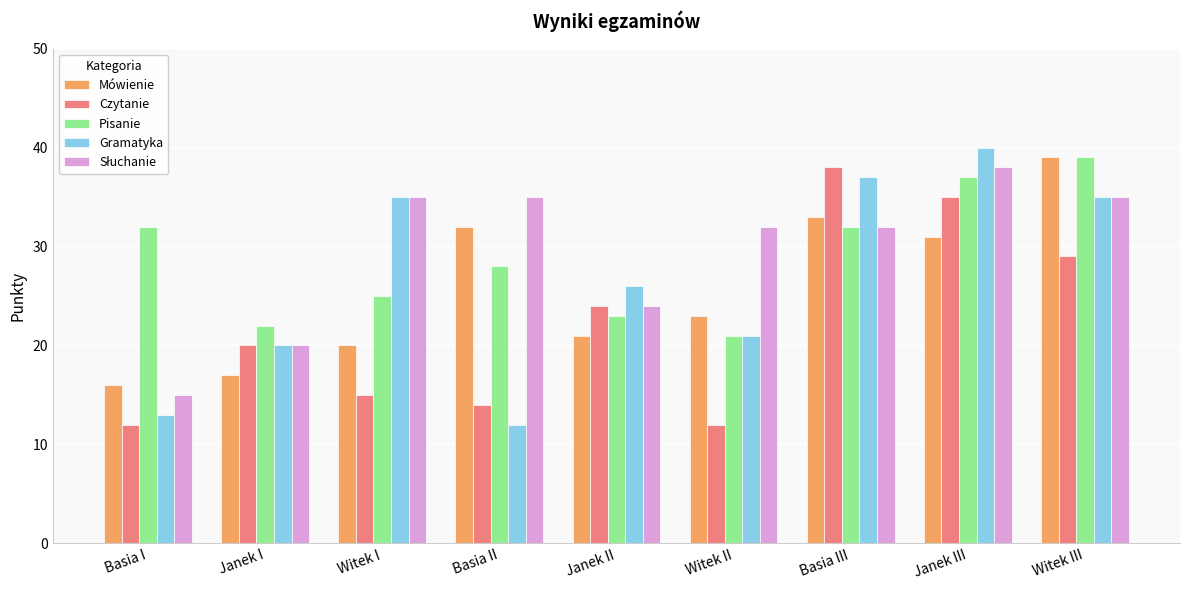

What is the value of the Pisanie bar at the 3rd from the left?

25